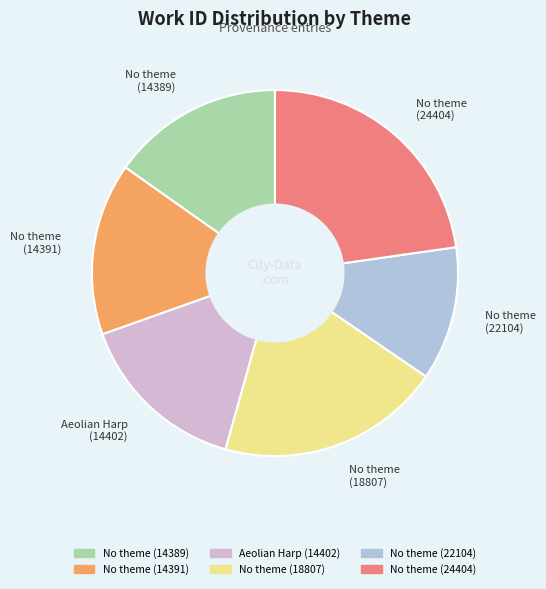

How many slices are in this pie chart?

6